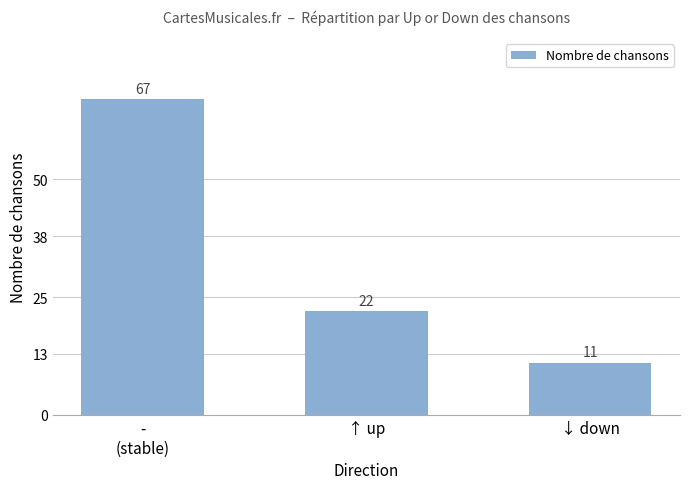

What is the sum of the values at ↓ down and ↑ up?

33